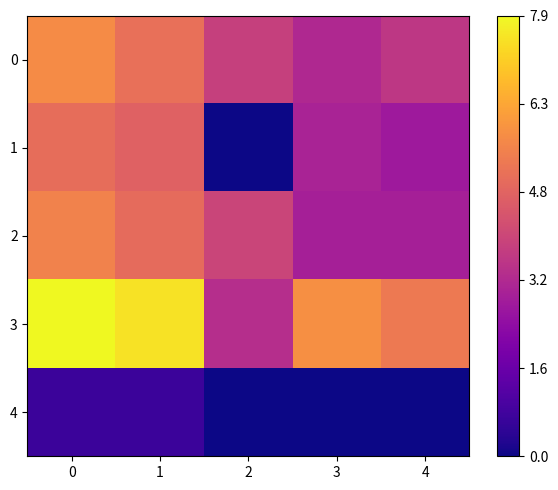

List the series in order of their peak value, highest first.

3, 0, 2, 1, 4